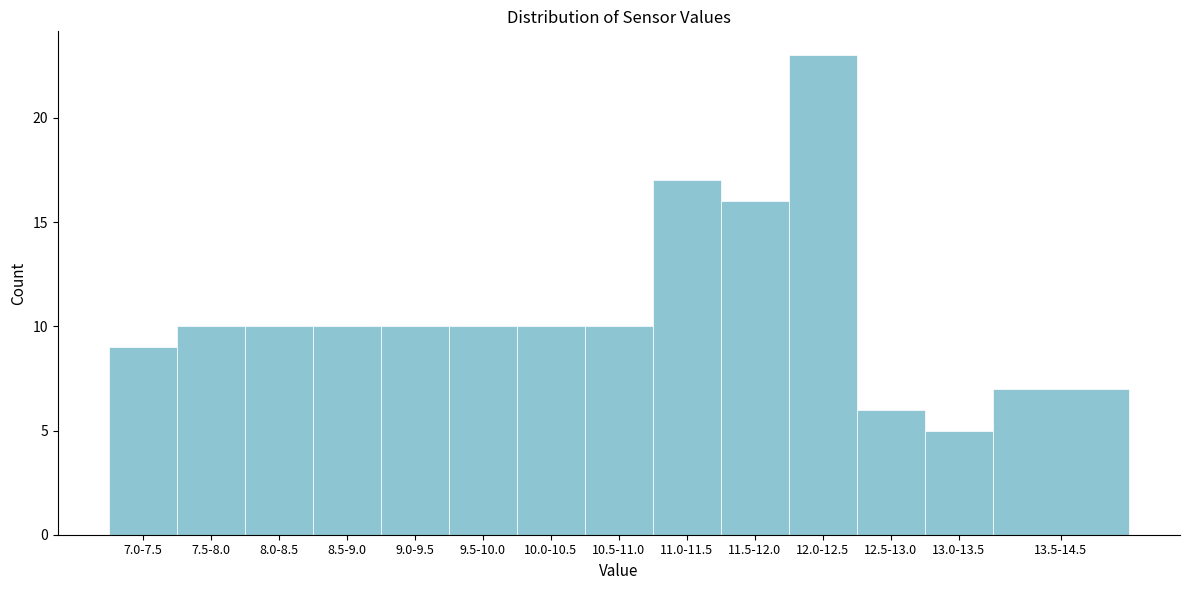

Reading left to right, transcribe all the data shown in this chart.

9	10	10	10	10	10	10	10	17	16	23	6	5	7